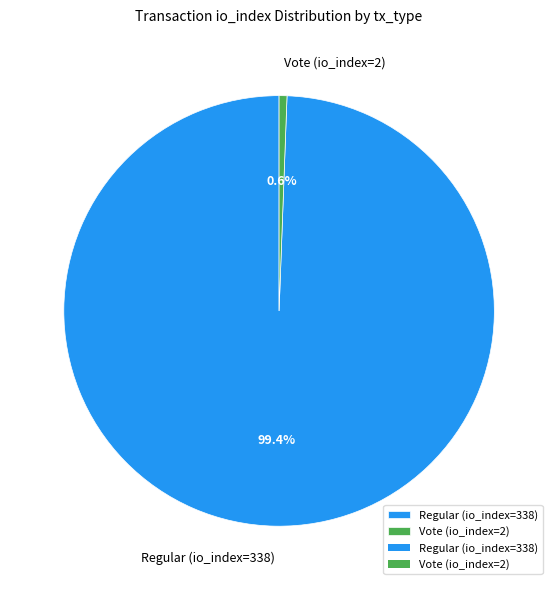

To the nearest percent, what portion does Vote (io_index=2) represent?

1%